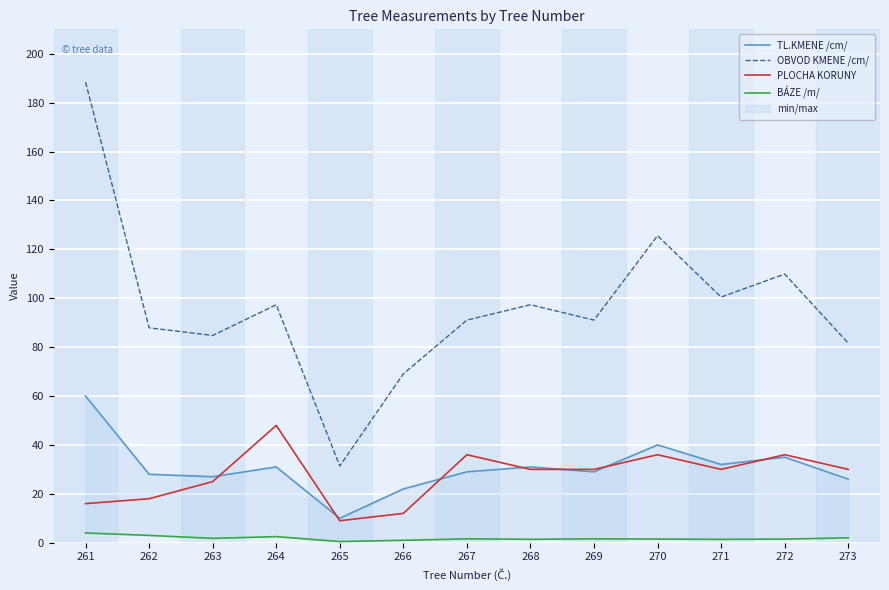

The OBVOD KMENE /cm/ series shows 91.1 at 267. True or false?

True